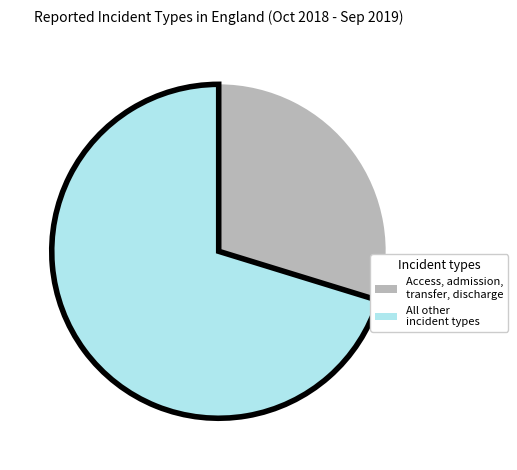

Is there a majority slice in this chart?

Yes